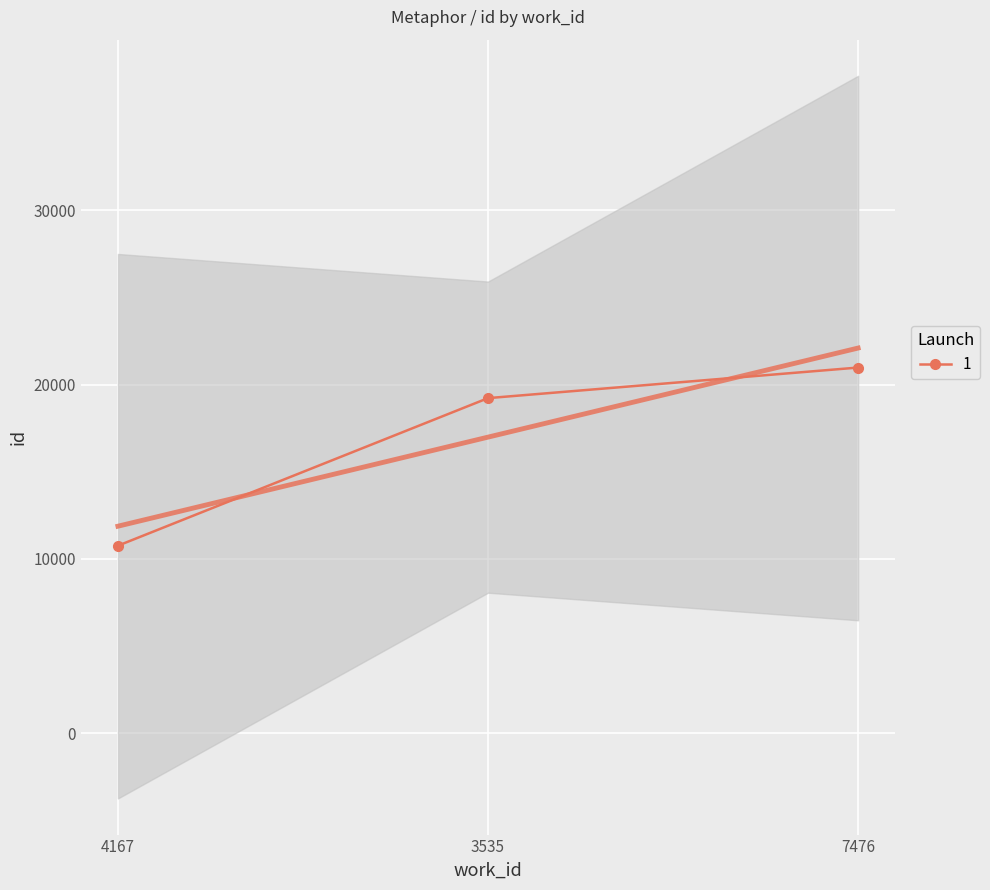

Rank the categories by value from lowest to highest.

4167, 3535, 7476